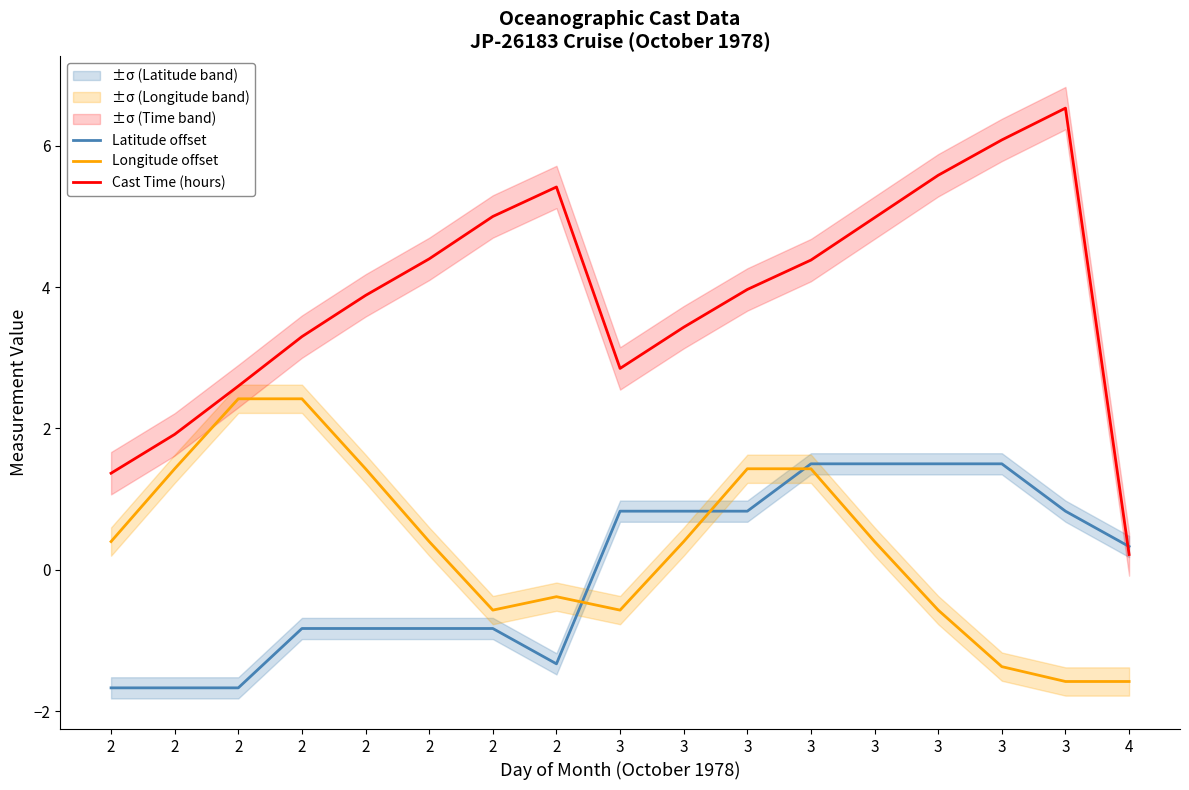

At which label does Longitude offset reach its peak?

2